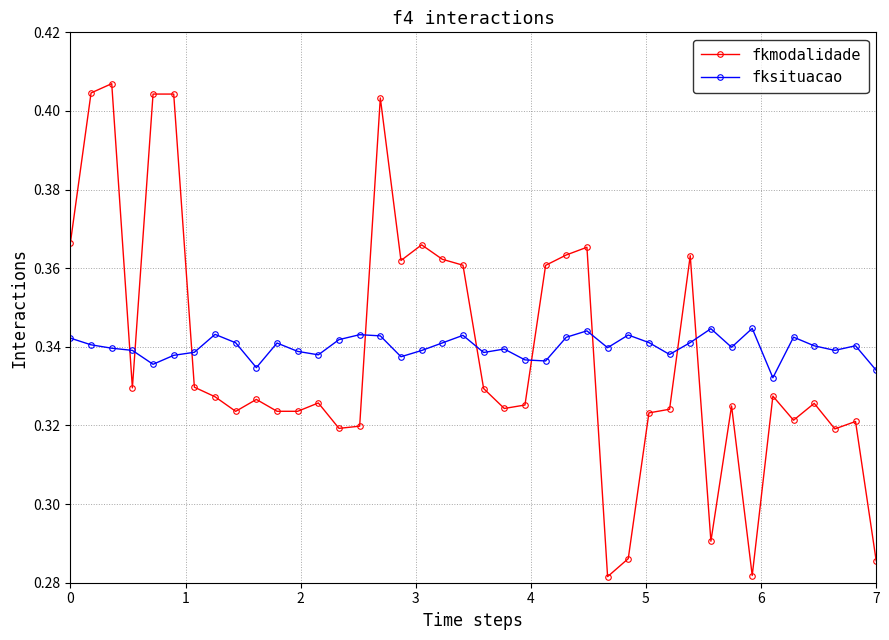

Which series has the widest spread of values?

fkmodalidade